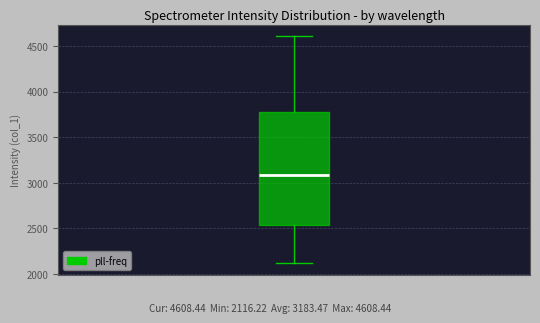

Where is the lower edge of the box on the y-axis? The values are not printed on the chart, so give them approximately, as read against the axis.

2550